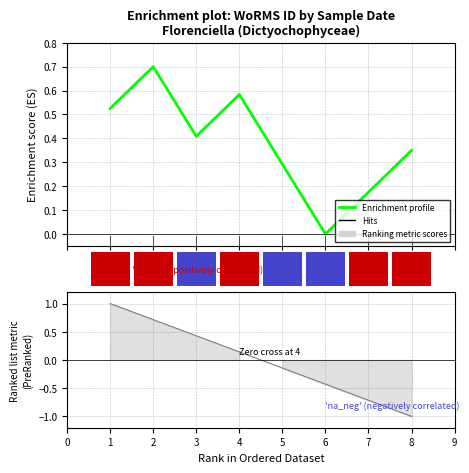

Between 4 and 7, which is larger?

4